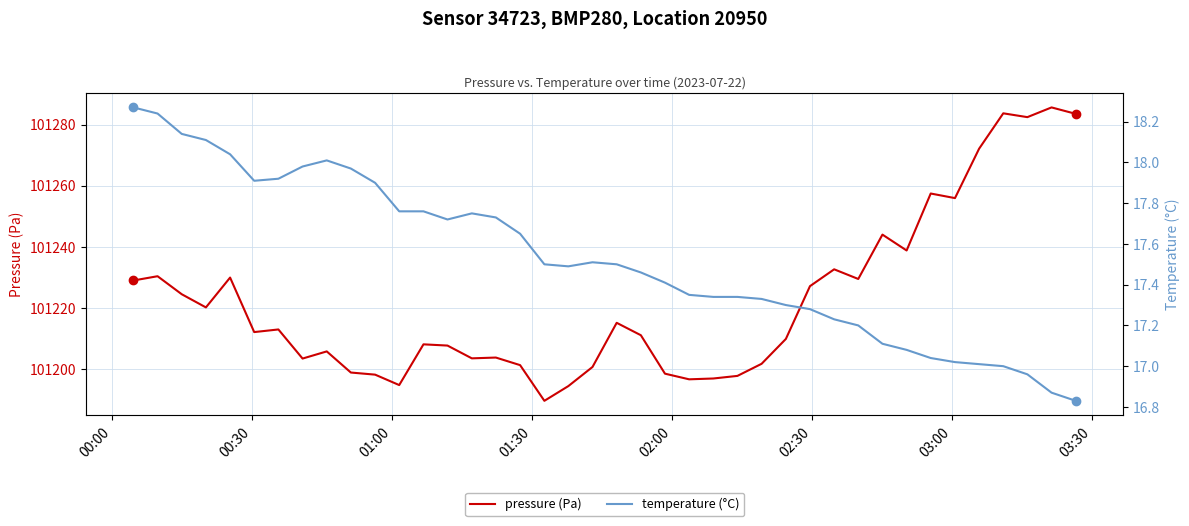

Which series has the largest total across all categories?

pressure (Pa)